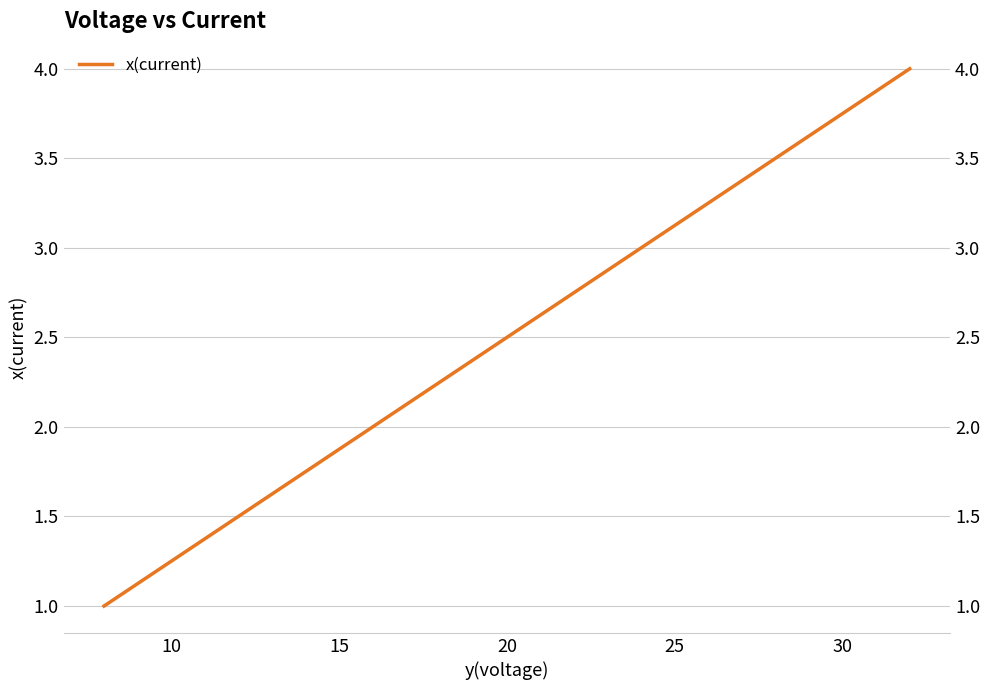

Reading left to right, list all the values displayed in this chart.

1.0	1.5	2.0	2.5	3.0	3.5	4.0